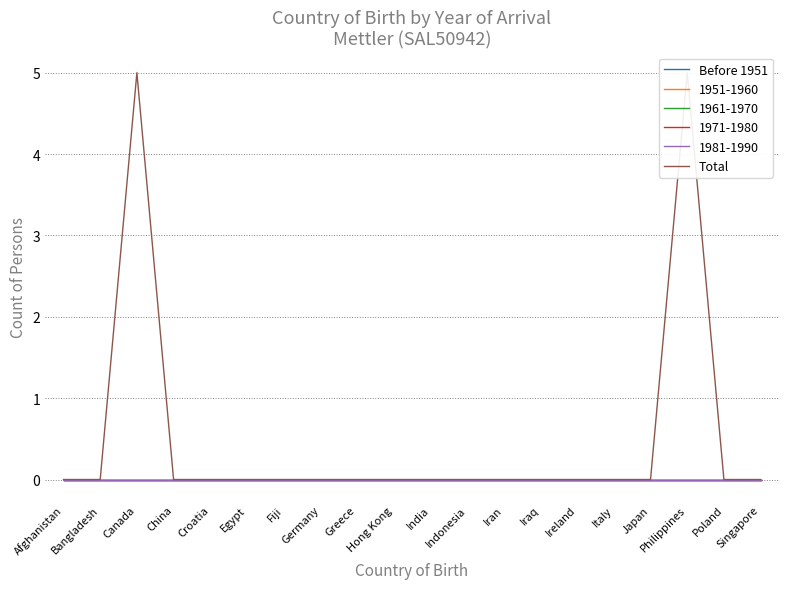

What is the label of the 5th point from the left?

Croatia